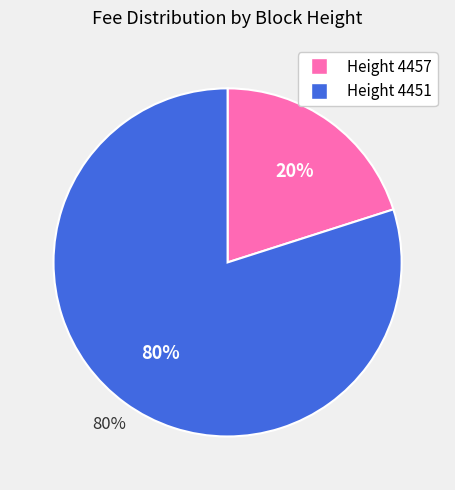

What is the largest slice in the pie chart?

4451